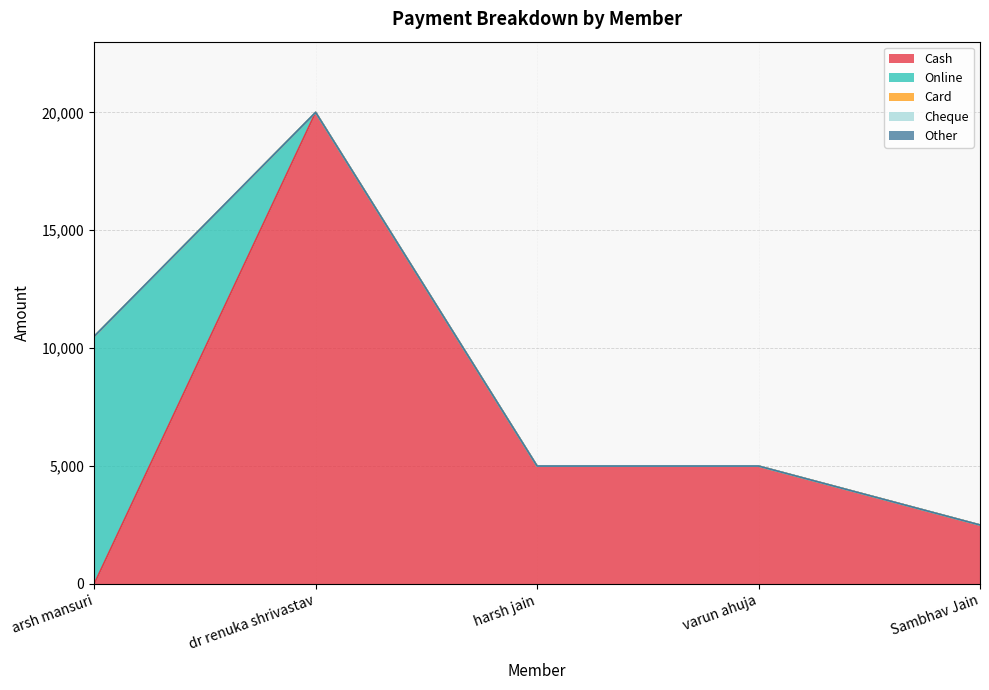

Rank the categories by Cash value from highest to lowest.

dr renuka shrivastav, harsh jain, varun ahuja, Sambhav Jain, arsh mansuri